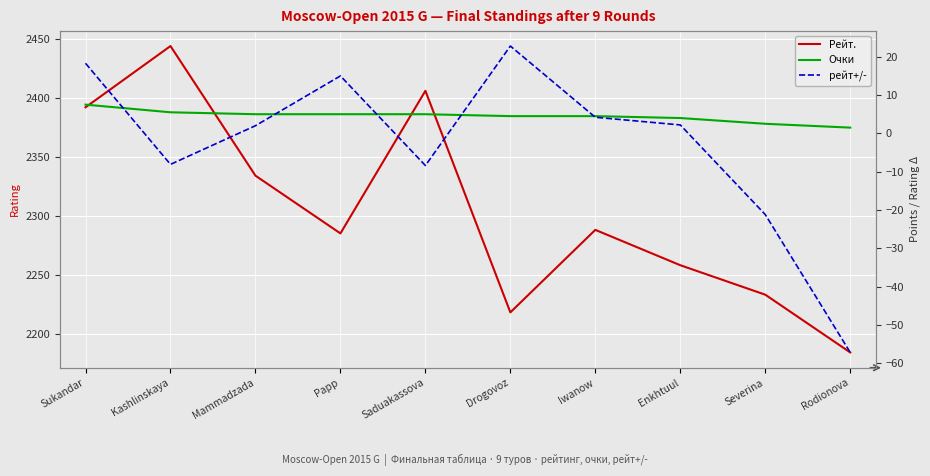

Reading right to left, extract all data points from this chart.

Рейт.: Rodionova=2184.0	Severina=2233.0	Enkhtuul=2258.0	Iwanow=2288.0	Drogovoz=2218.0	Saduakassova=2406.0	Papp=2285.0	Mammadzada=2334.0	Kashlinskaya=2444.0	Sukandar=2392.0
Очки: Rodionova=1.5	Severina=2.5	Enkhtuul=4.0	Iwanow=4.5	Drogovoz=4.5	Saduakassova=5.0	Papp=5.0	Mammadzada=5.0	Kashlinskaya=5.5	Sukandar=7.5
рейт+/-: Rodionova=-57.2	Severina=-21.2	Enkhtuul=2.2	Iwanow=4.2	Drogovoz=22.8	Saduakassova=-8.4	Papp=15.0	Mammadzada=2.0	Kashlinskaya=-8.1	Sukandar=18.3